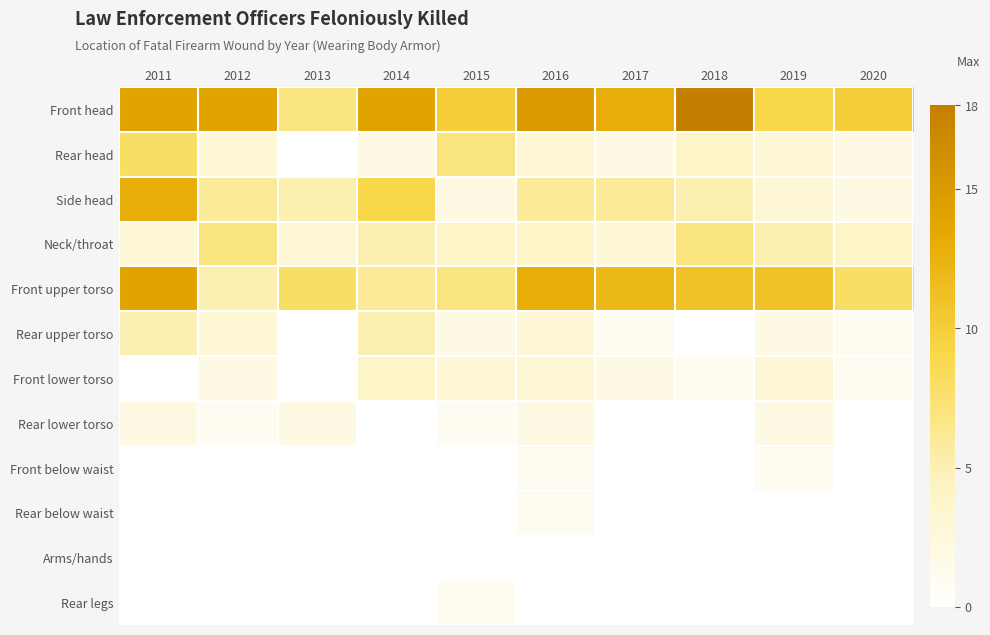

At how many categories does at least one series exceed 11?

6